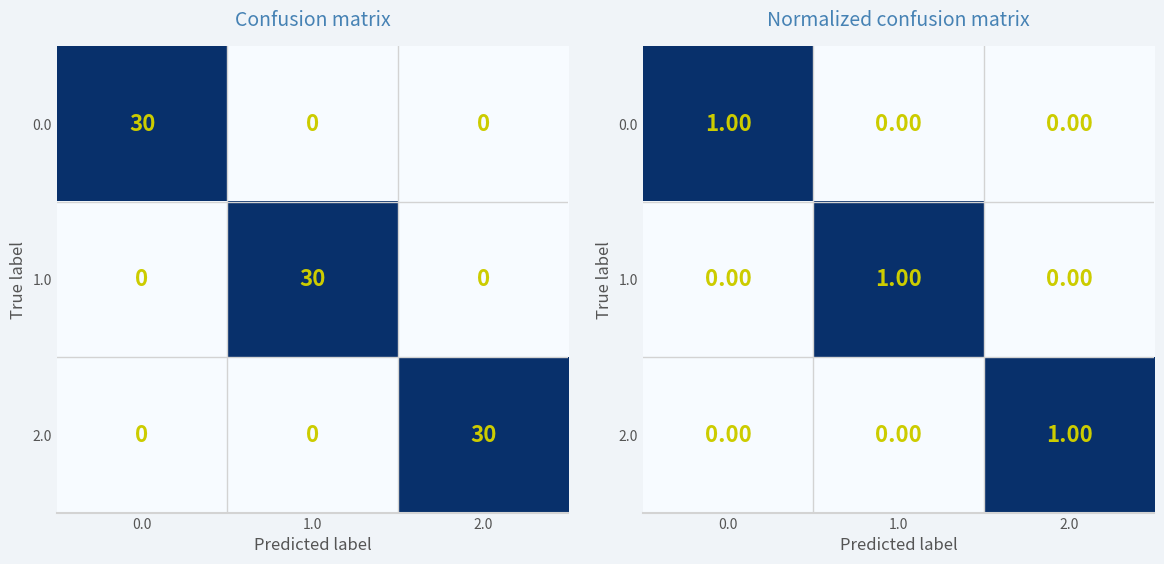

Rank the series by their maximum value, from highest to lowest.

0.0, 1.0, 2.0